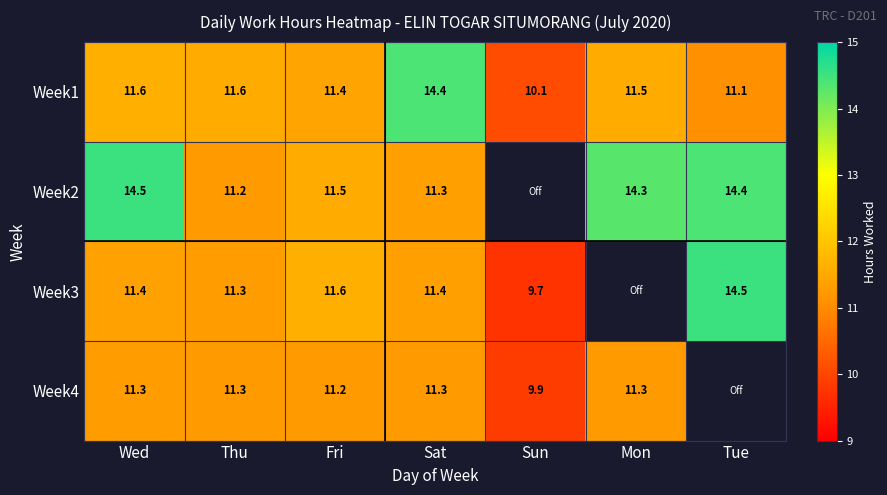

At which label does Week1 first exceed 11?

Wed